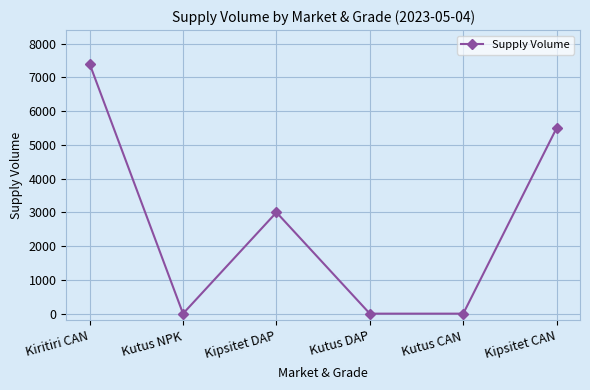

What position from the right is Kipsitet DAP?

4